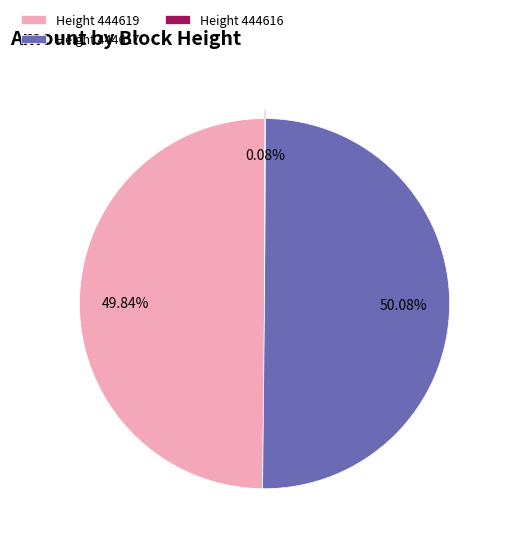

Which category accounts for the majority?

Height 444617